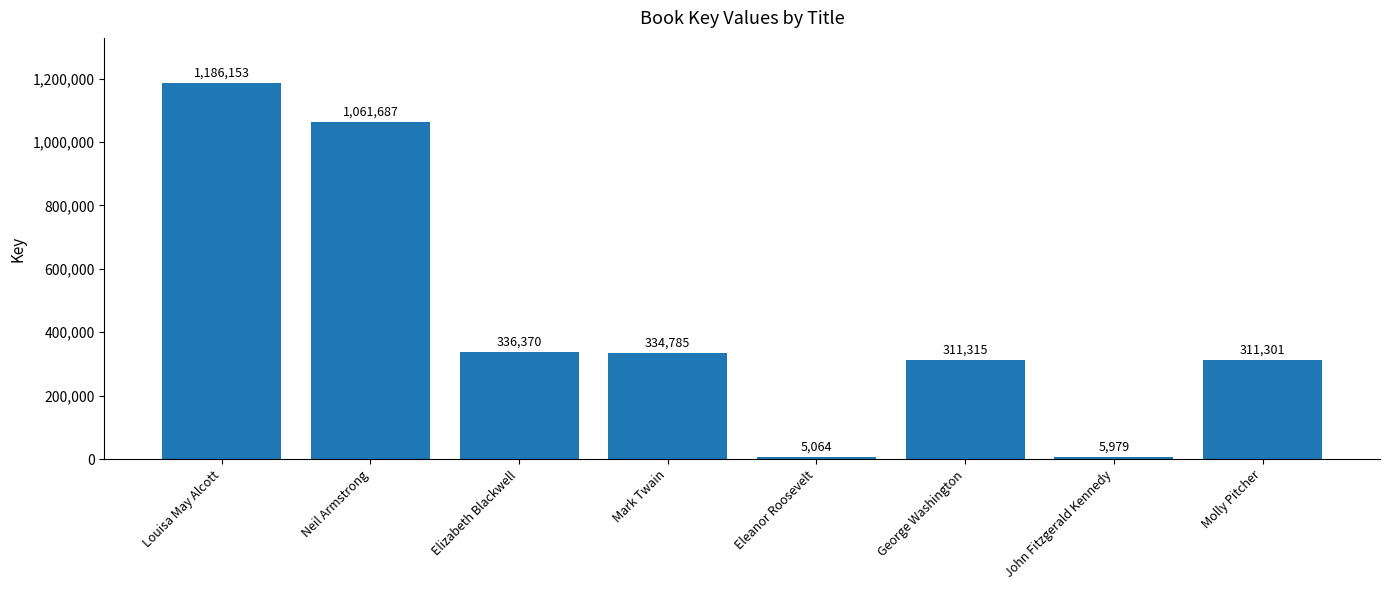

How many values are below 334785?

4